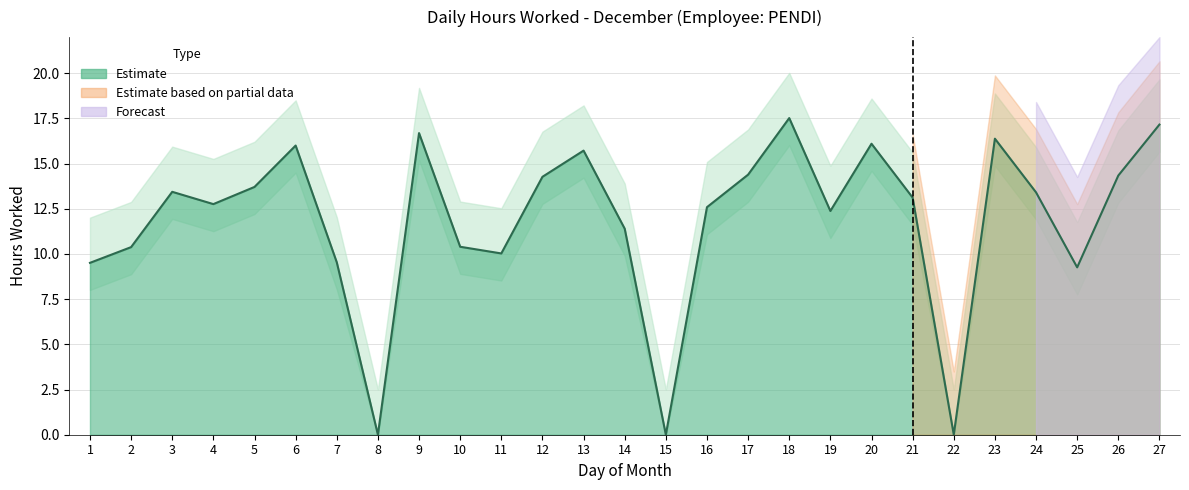

Which has a higher value, 21 or 18?

18